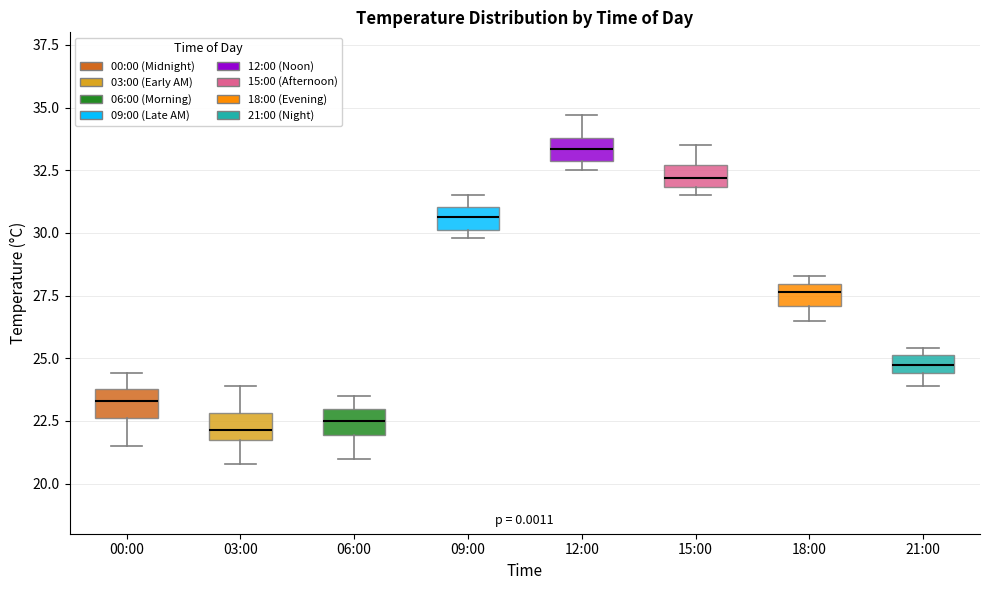

Which box's median line is the highest?

12:00